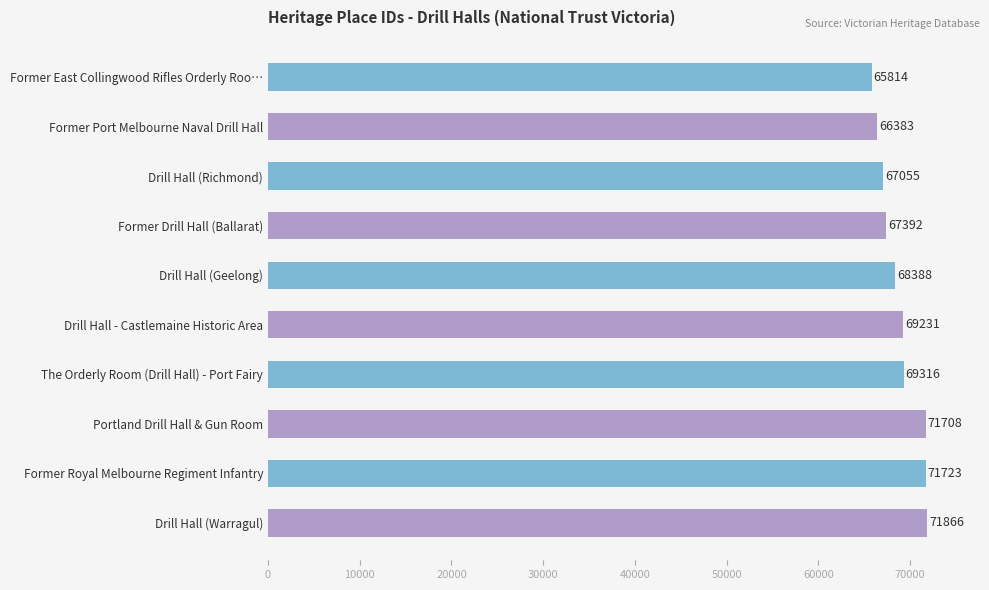

Count the number of data series in this chart.

1